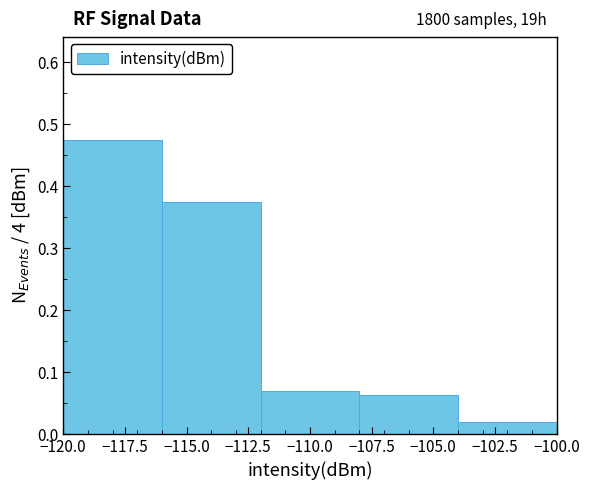

Over which range of the x-axis is the bar tallest?

-120 to -116